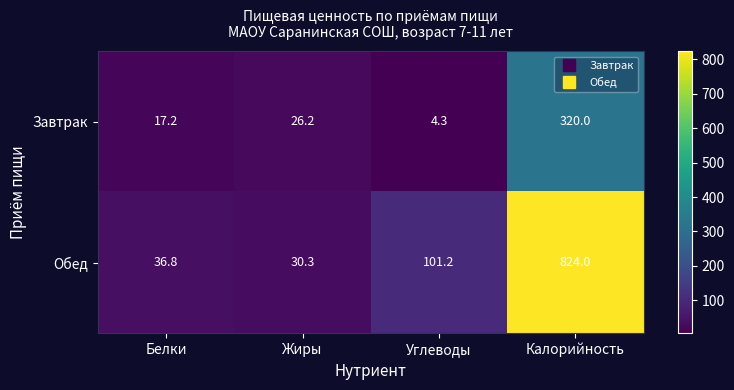

What value does the Завтрак series have at Белки?

17.2